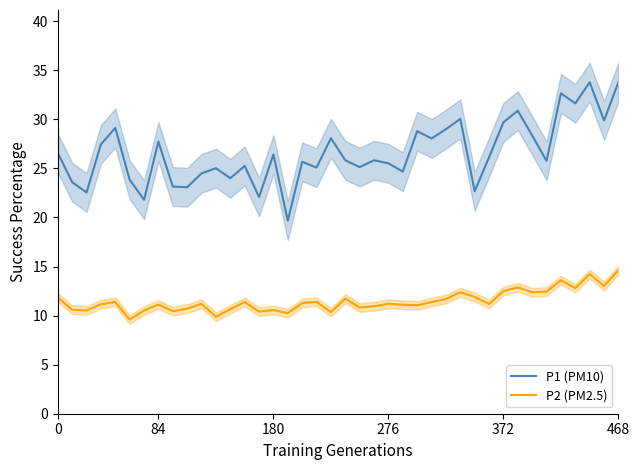

What is the highest value of the P1 (PM10) series?

33.8